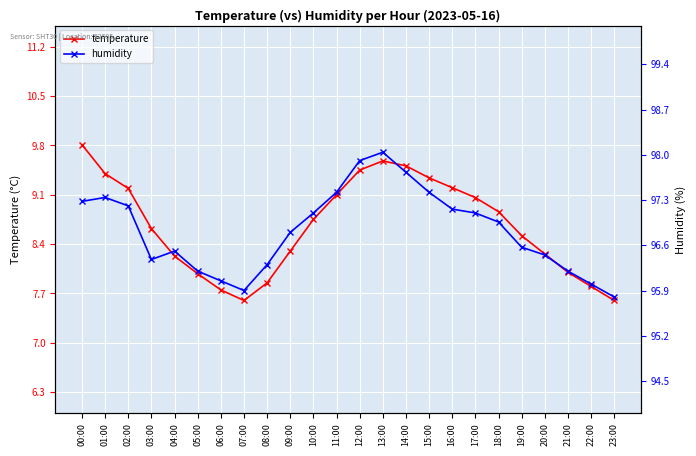

At which category does humidity reach its first local peak?

01:00